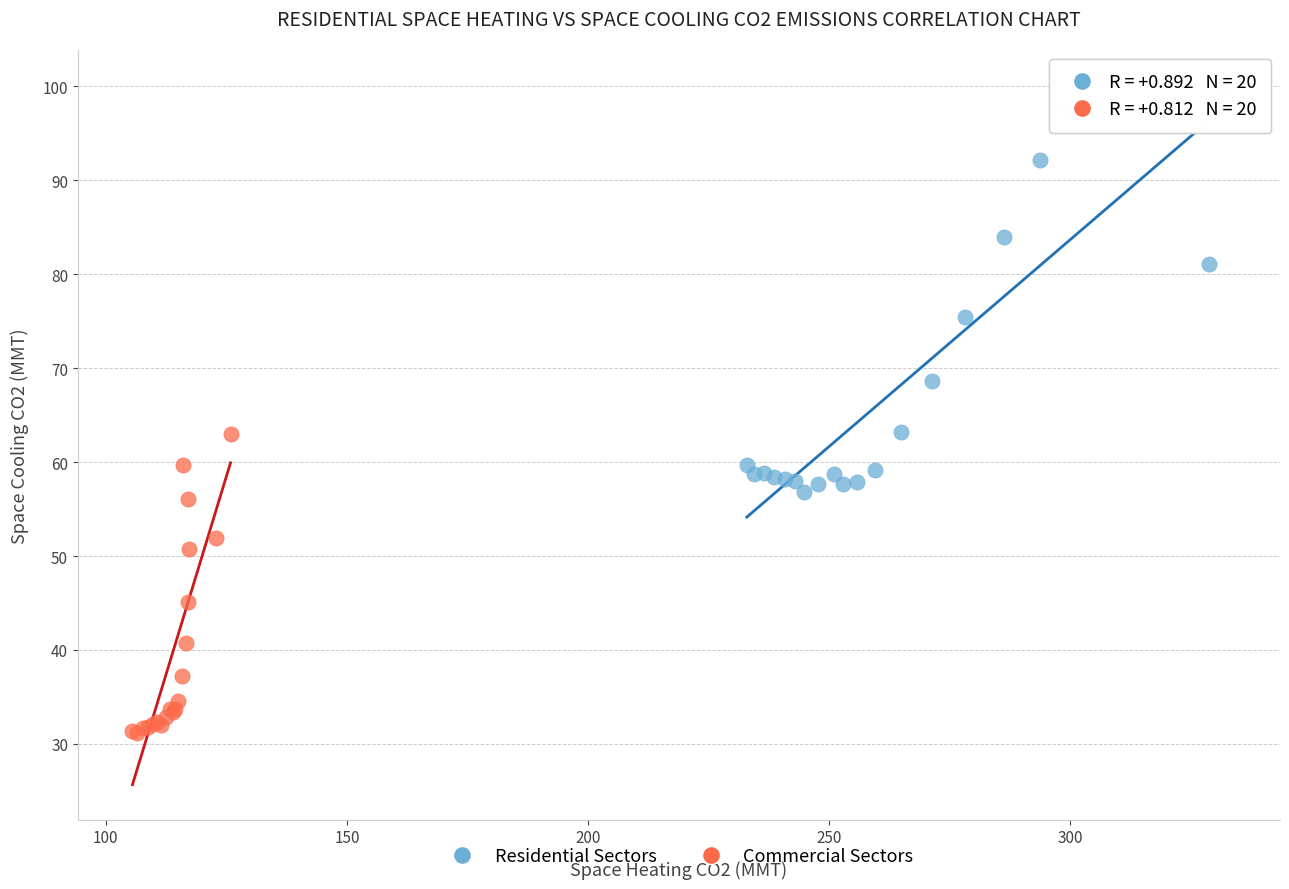

Which series has the largest Y range (max minus min)?

Residential Sectors